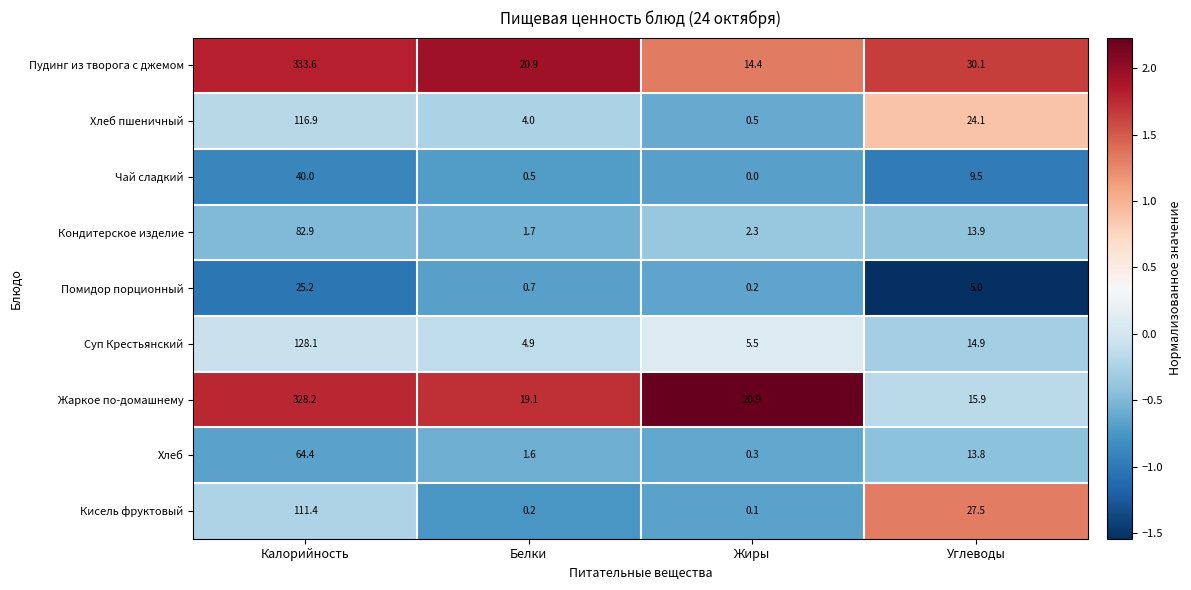

True or false: Пудинг из творога с джемом has a value of 587.5 at Калорийность.

False